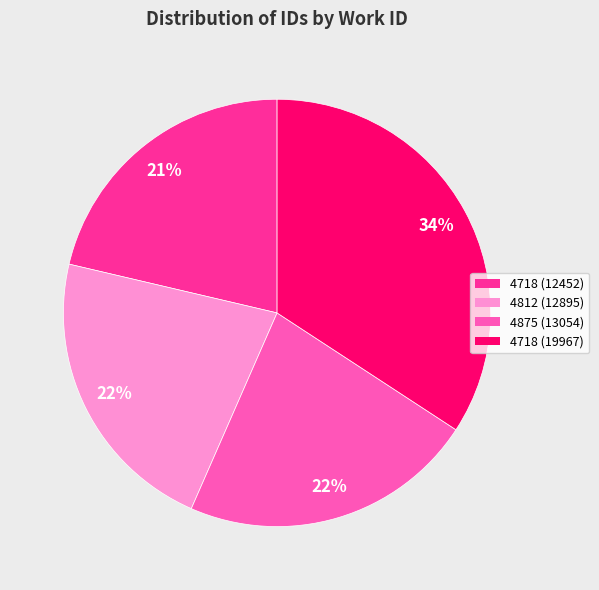

What percentage is the 4875 (13054) slice, to the nearest percent?

22%